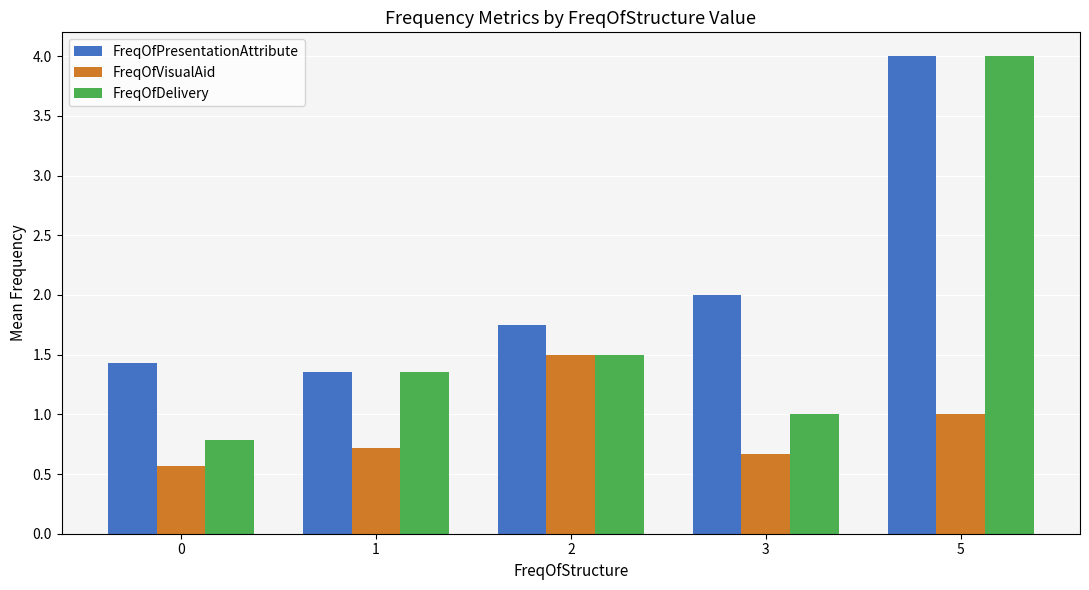

What is the difference between the second highest and minimum values in the FreqOfDelivery series?

0.7